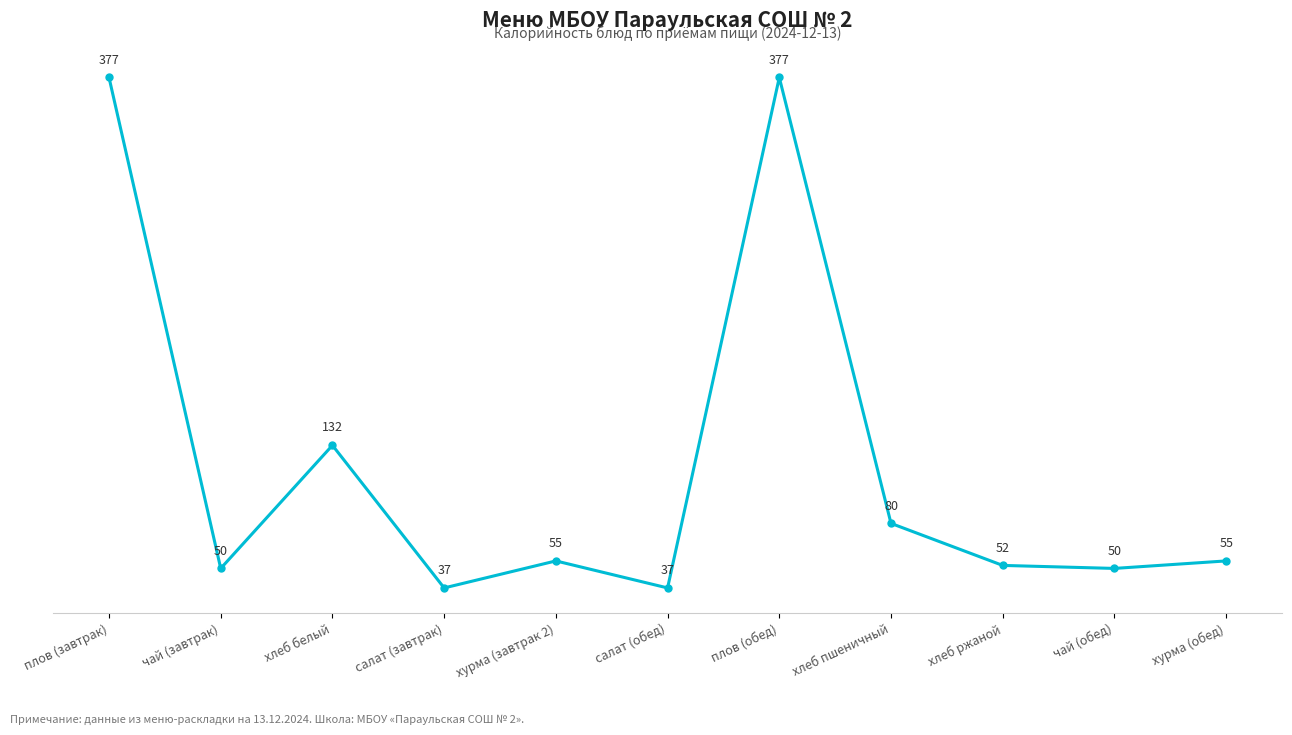

What is the sum of the values at плов (завтрак) and плов (обед)?

754